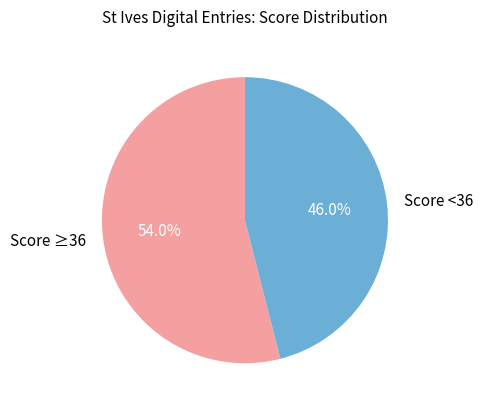

Rank the categories by value from lowest to highest.

Score <36, Score ≥36